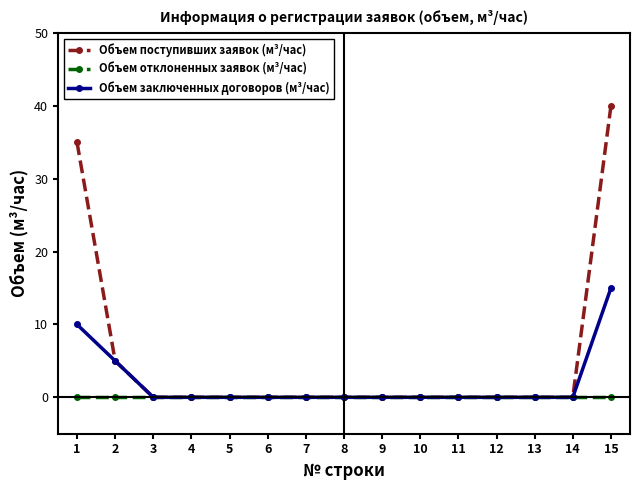

Rank the series by their maximum value, from highest to lowest.

Объем поступивших заявок (м³/час), Объем заключенных договоров (м³/час), Объем отклоненных заявок (м³/час)